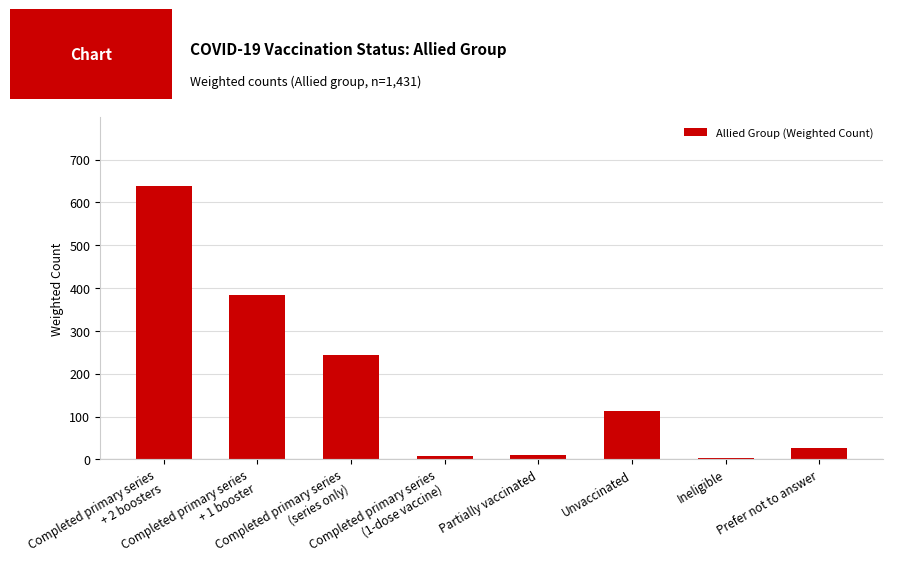

Read the value at Unvaccinated, to the nearest 10.

110